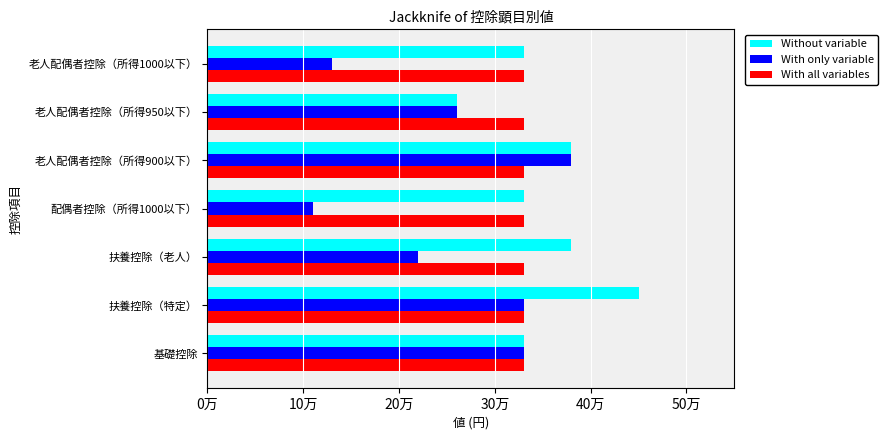

How many data points in Without variable are less than 330000?

1